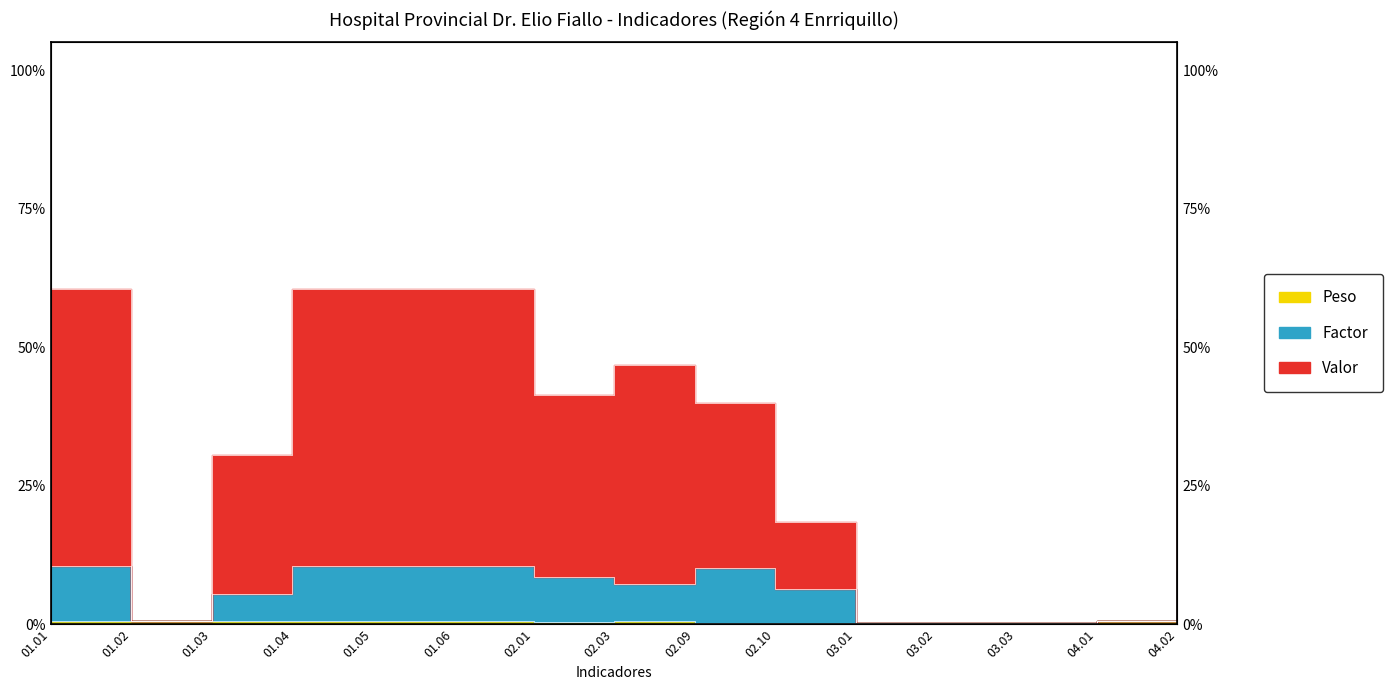

Is it true that Factor equals 17 at 02.03?

False